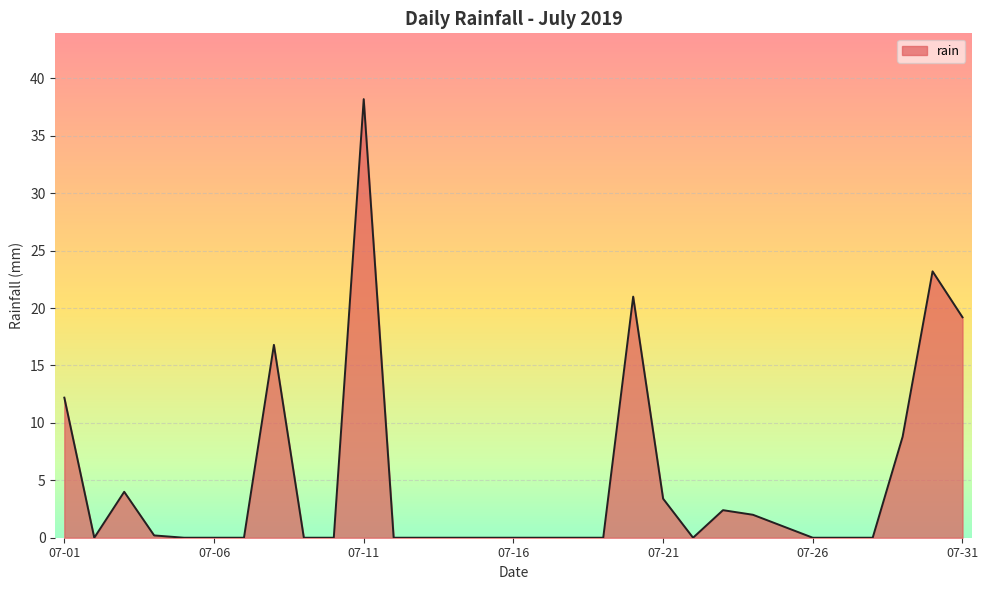

What is the maximum value shown in the chart?

38.2